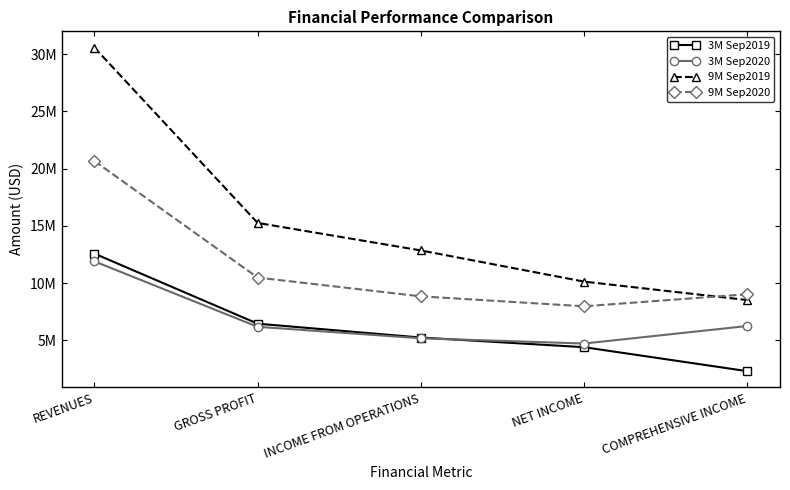

What are all the series names shown in the legend?

3M Sep2019, 3M Sep2020, 9M Sep2019, 9M Sep2020